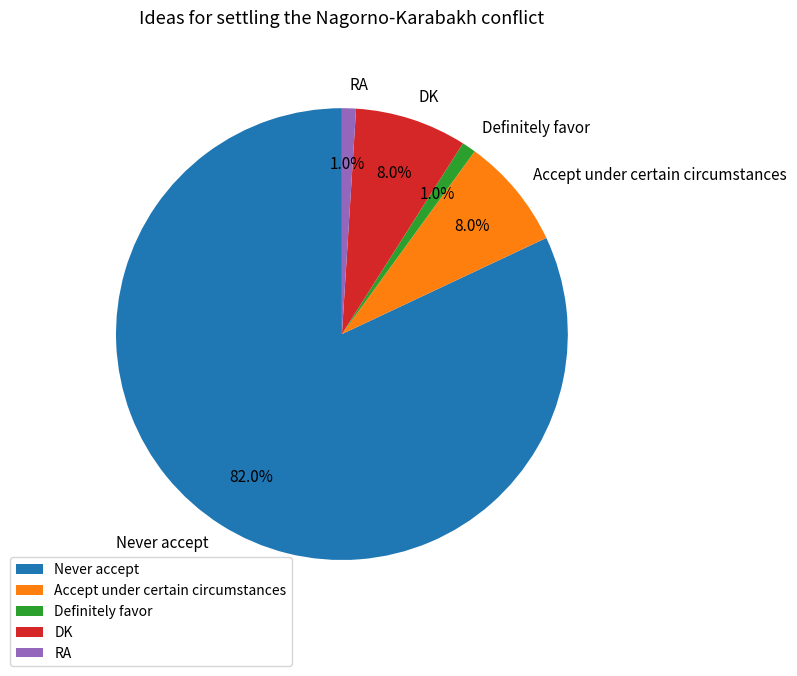

True or false: RA accounts for 9% of the total.

False